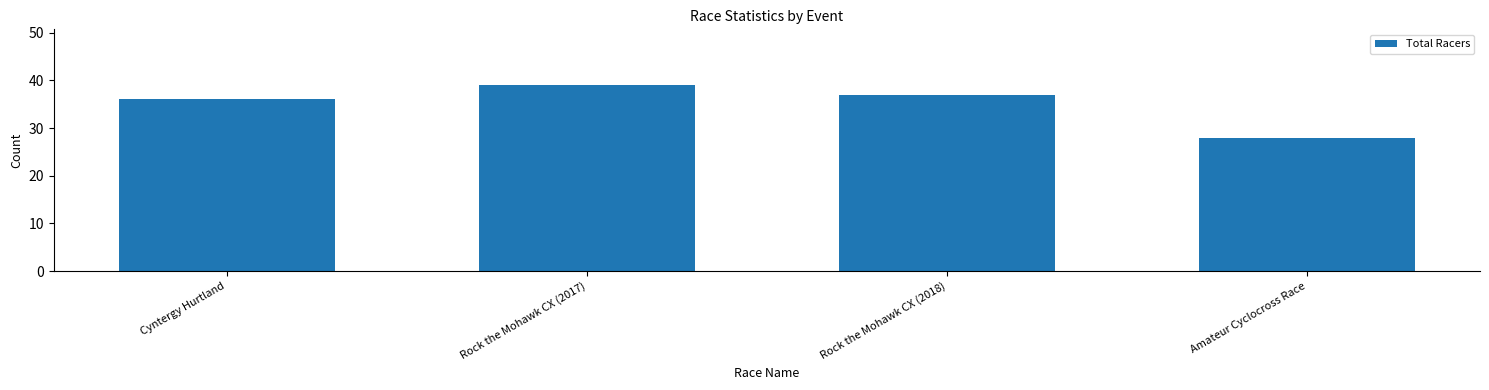

What is the ratio of the value at Amateur Cyclocross Race to the value at Cyntergy Hurtland?

0.8